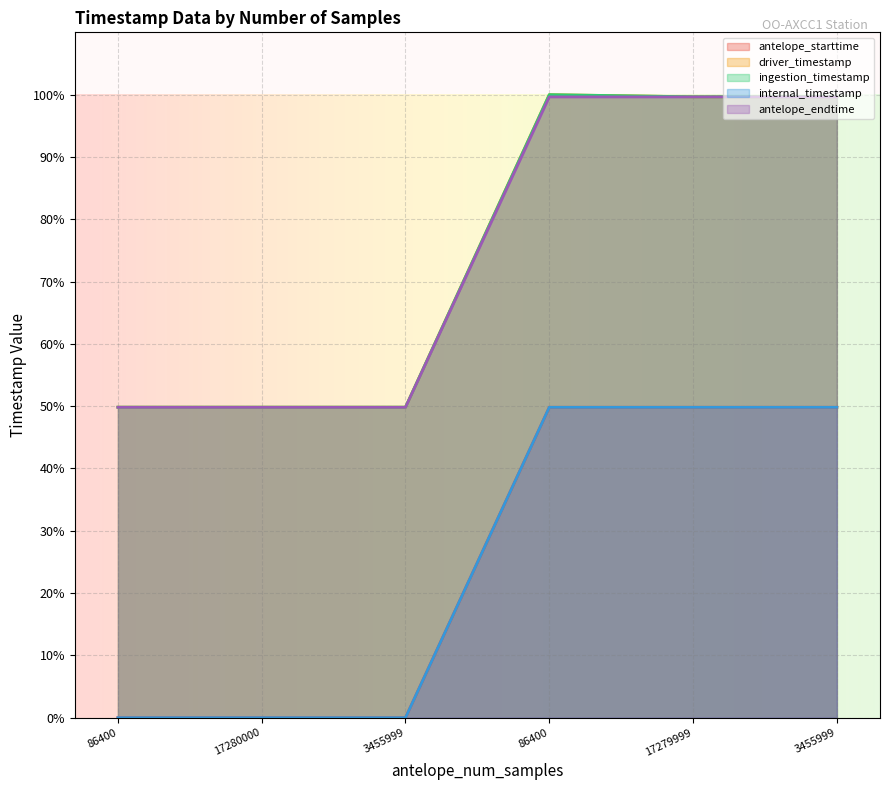

What is the sum of the antelope_starttime values at 86400 and 17279999?

99.6